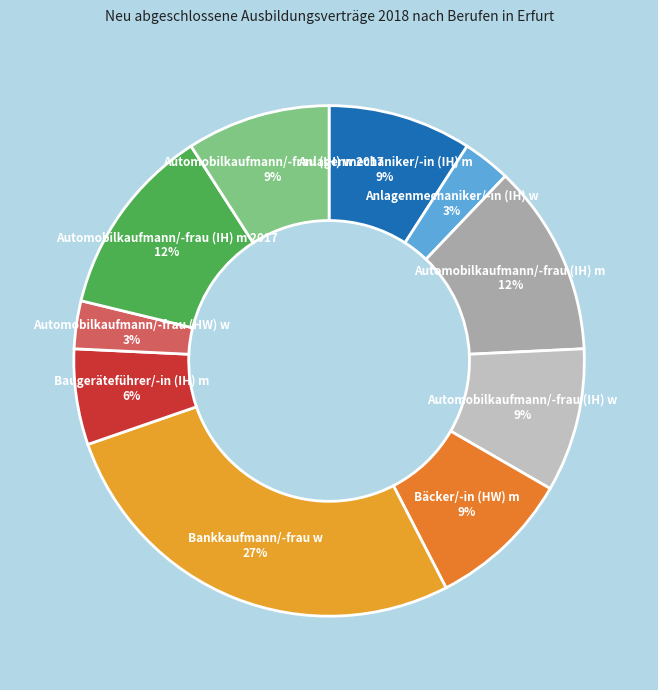

How many segments does this pie chart have?

10